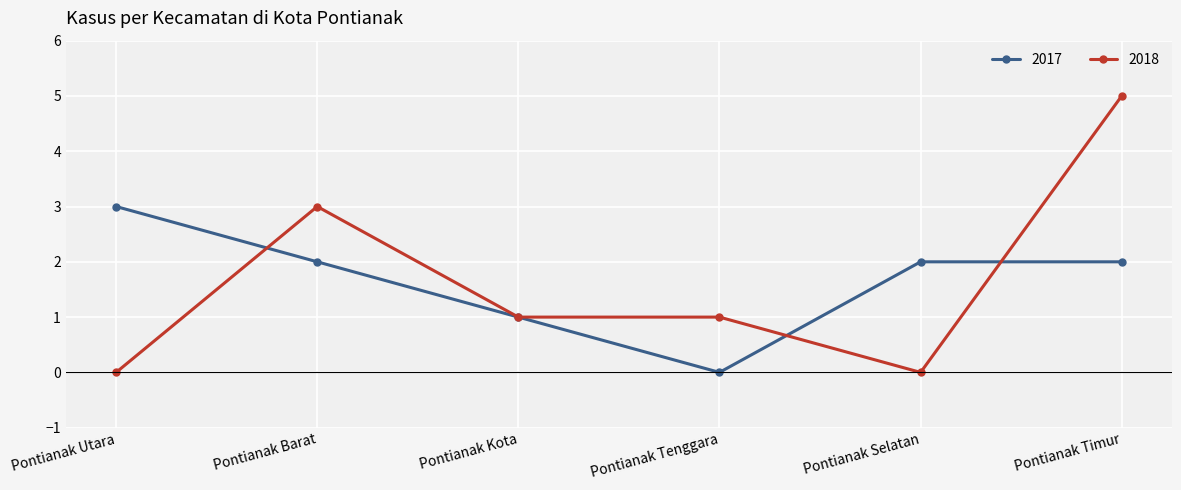

At which label is 2017 closest to 1?

Pontianak Kota